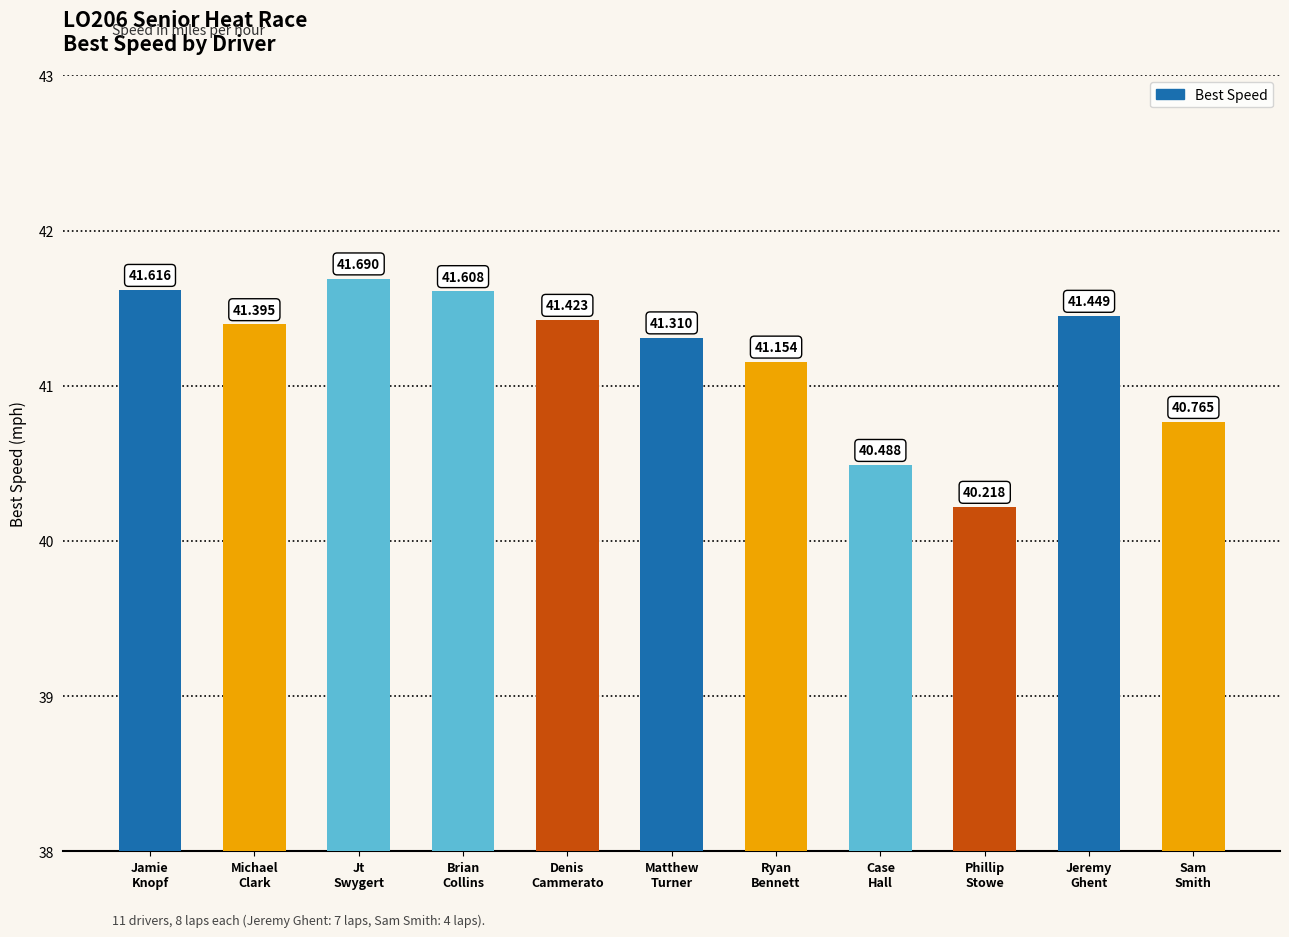

The value at Brian
Collins is 25.7. True or false?

False